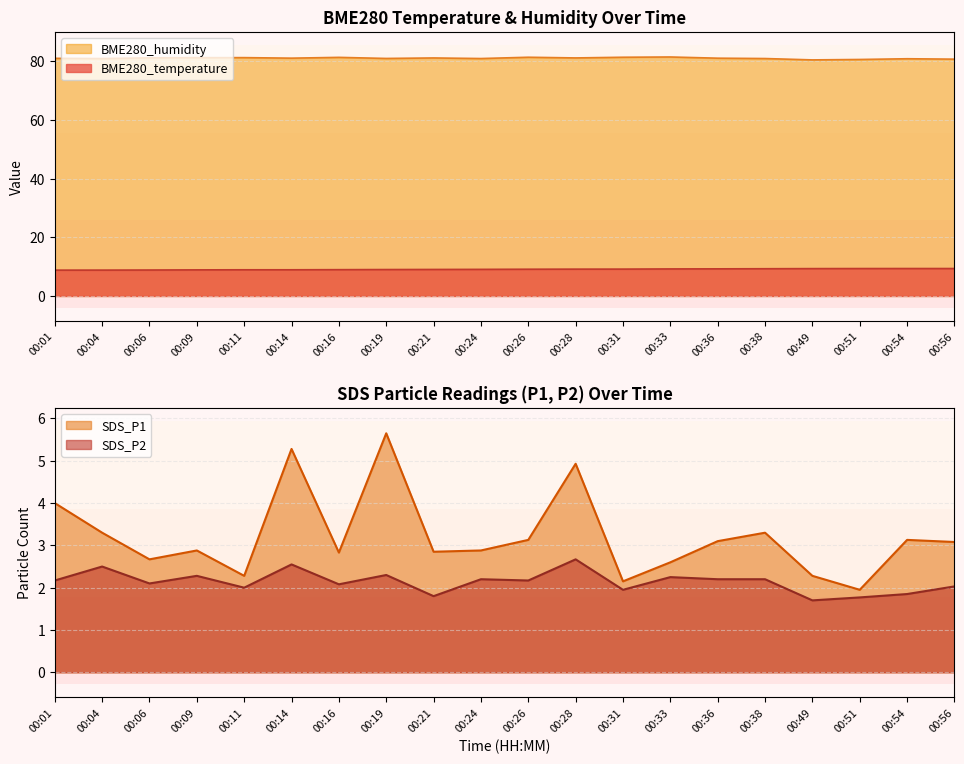

Which series has the widest spread of values?

SDS_P1